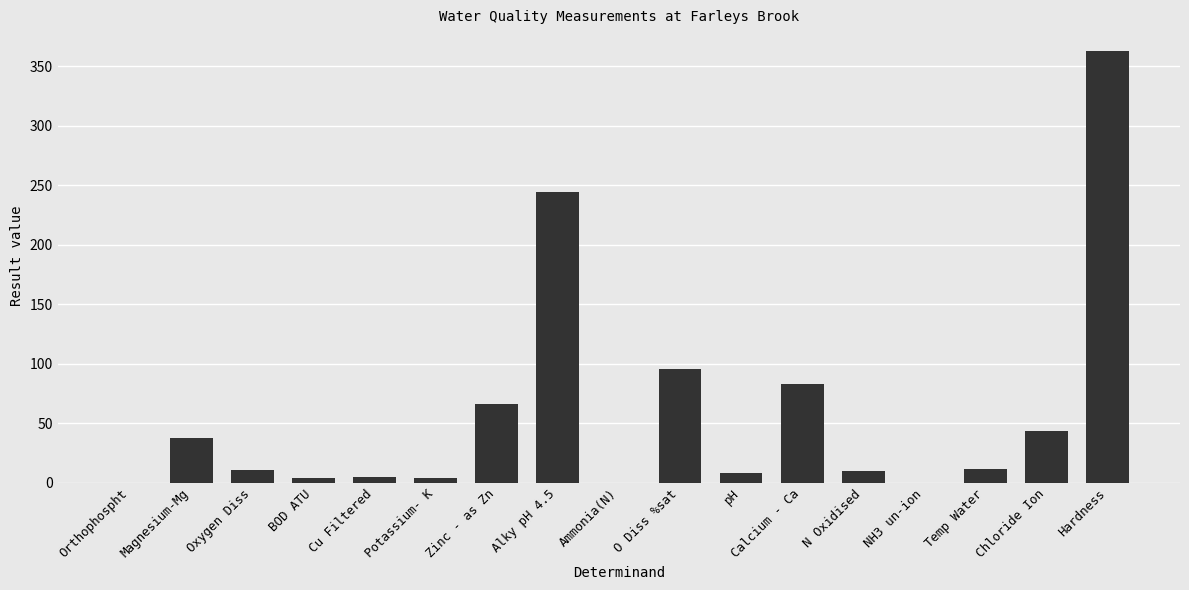

Which has a higher value, Zinc - as Zn or Temp Water?

Zinc - as Zn